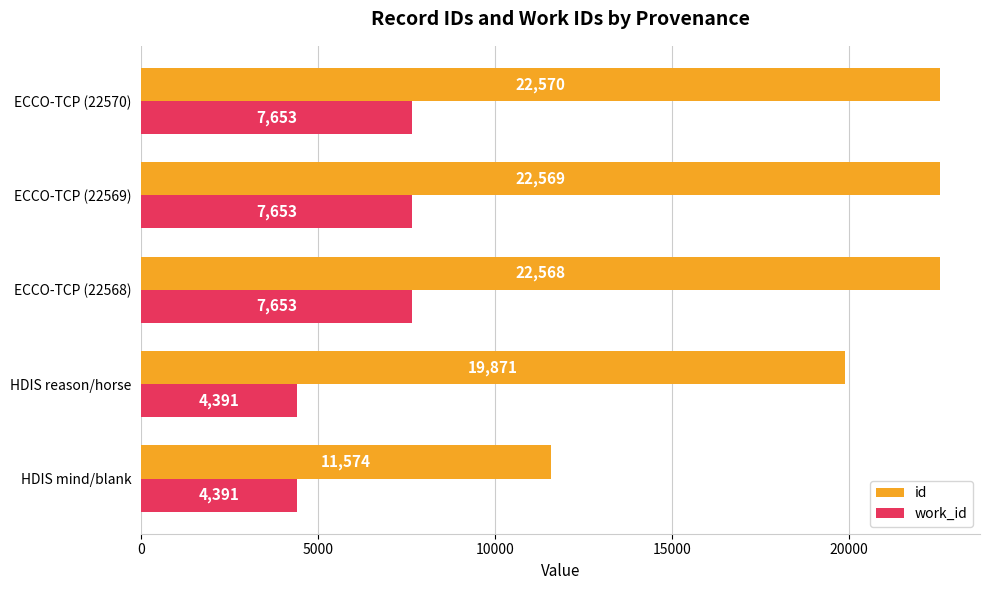

Rank the series at HDIS mind/blank from lowest to highest value.

work_id, id